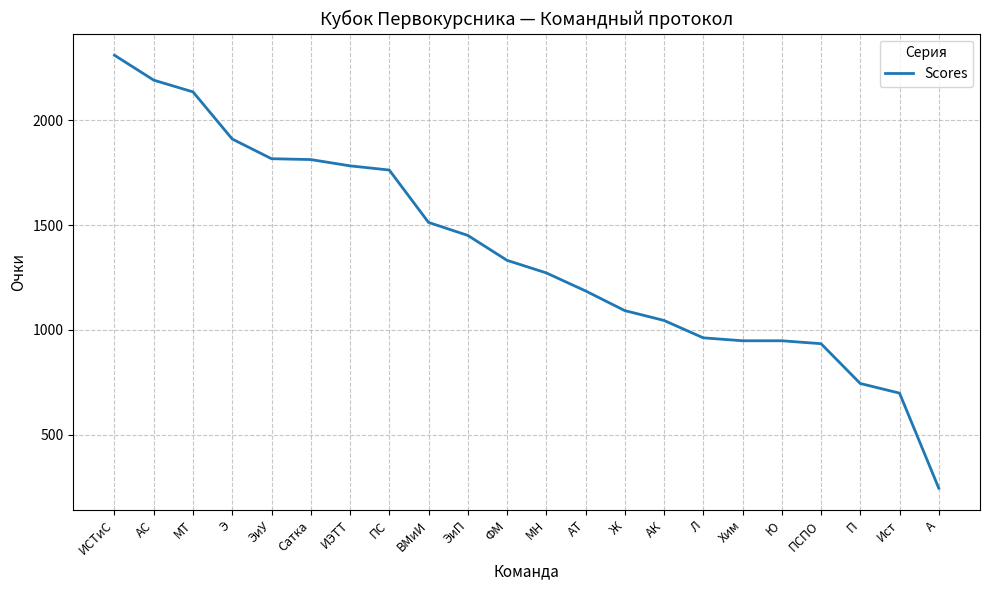

At which category does the chart reach its minimum across all series?

А